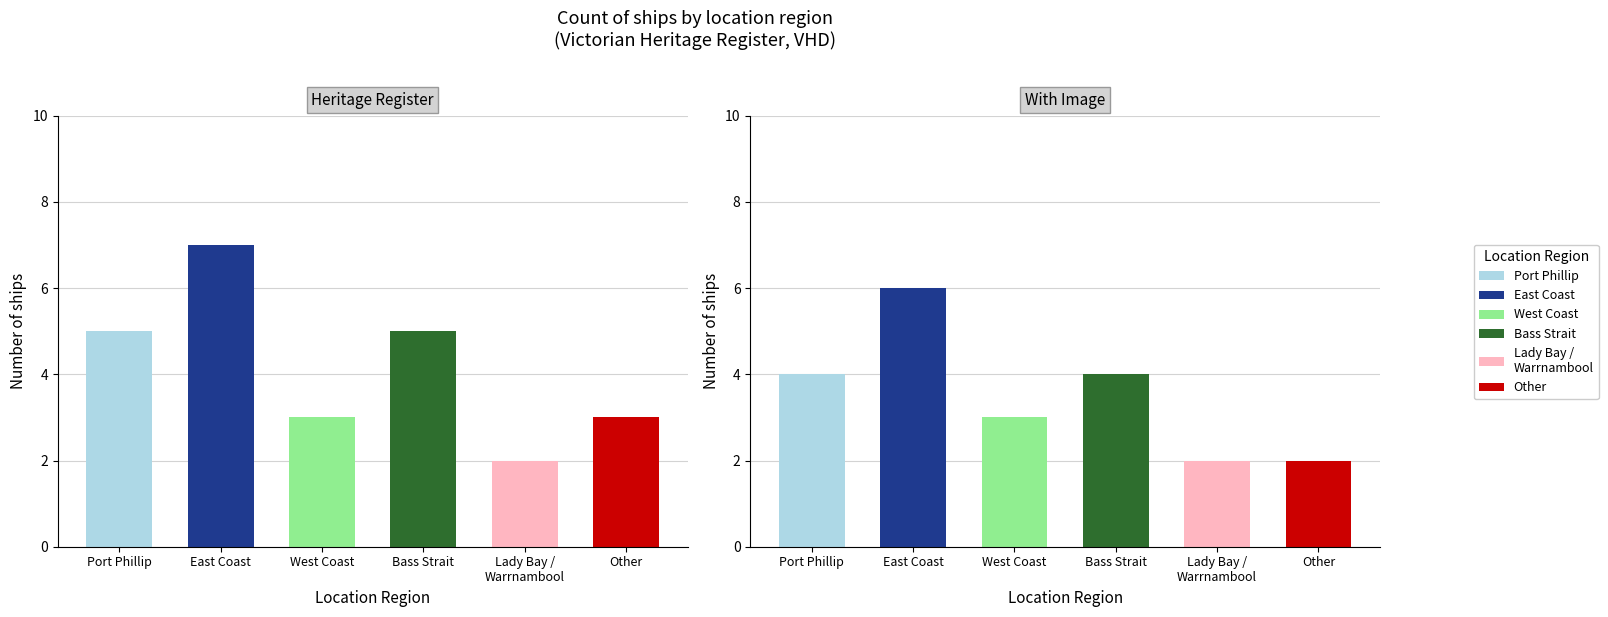

Rank the categories by value from highest to lowest.

East Coast, Port Phillip, Bass Strait, West Coast, Other, Lady Bay / Warrnambool